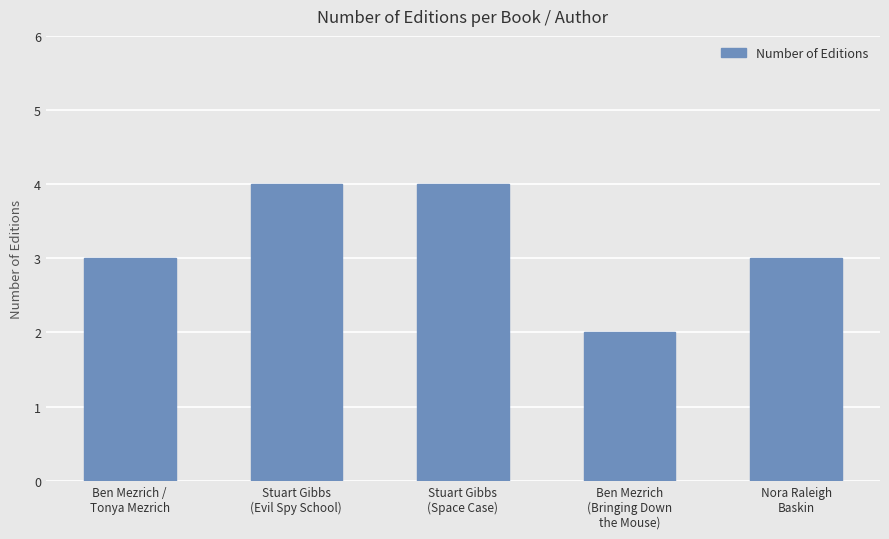

What is the greatest value displayed?

4